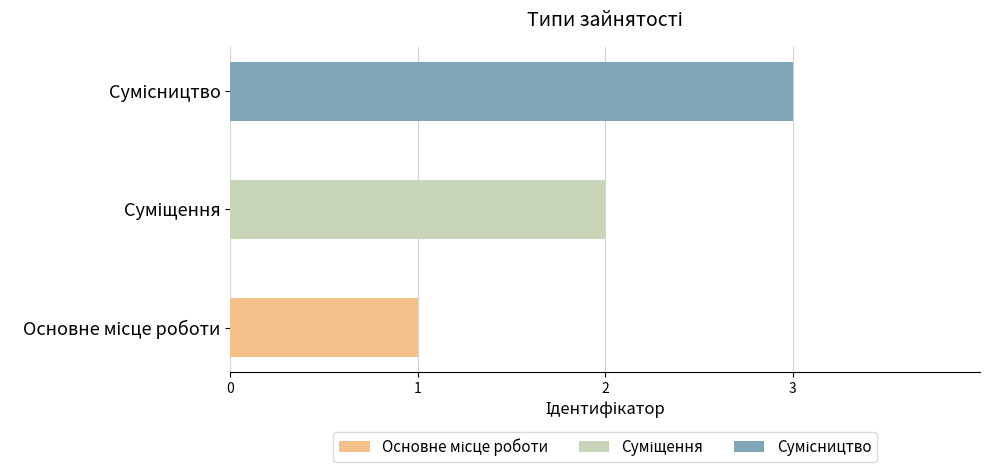

Which category has the highest value across all series?

Сумісництво